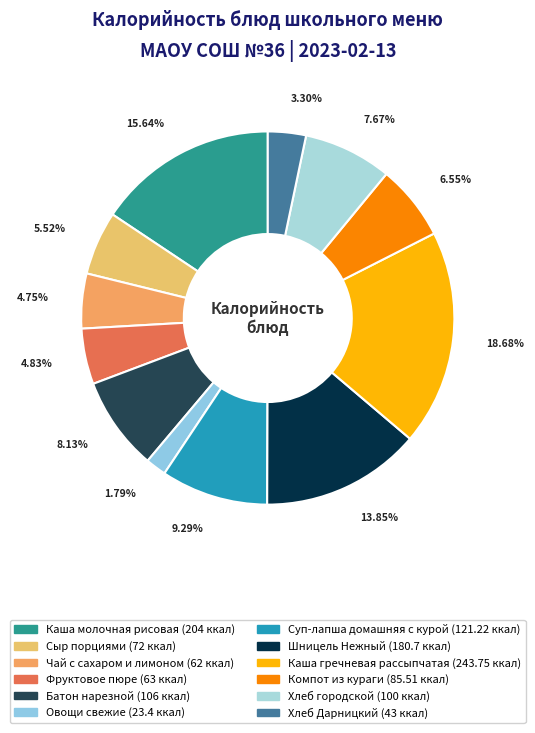

Is Каша молочная рисовая the majority of the pie?

No